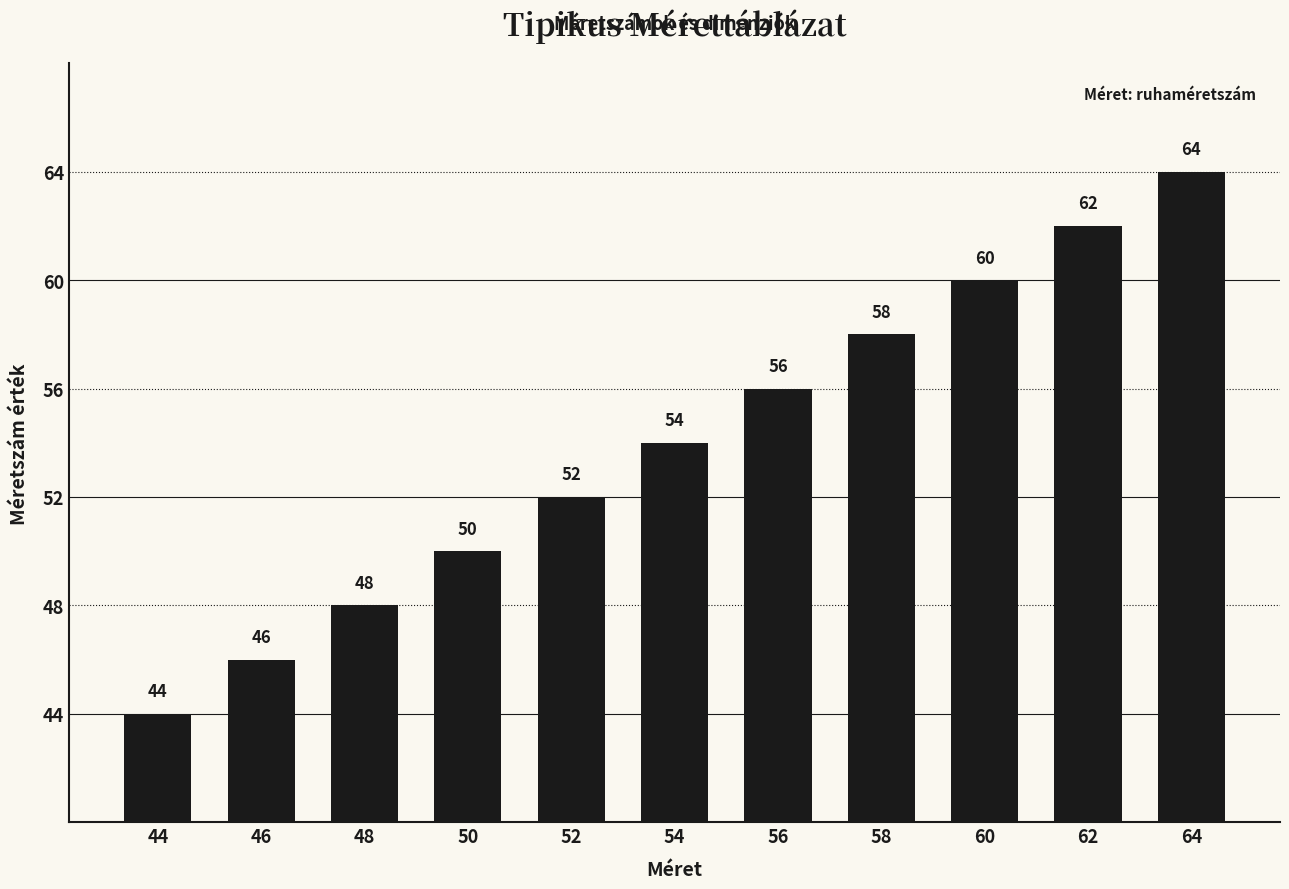

Reading right to left, extract all data points from this chart.

64	62	60	58	56	54	52	50	48	46	44